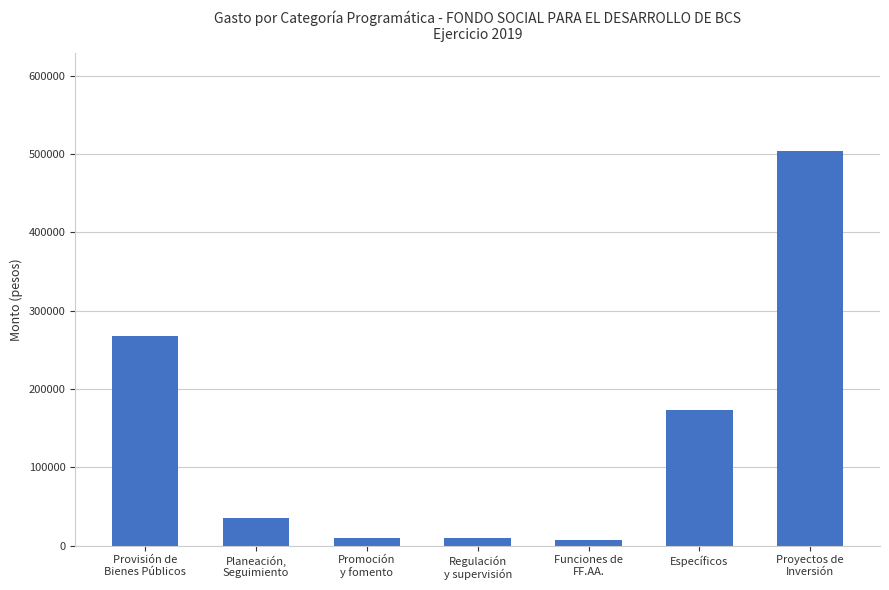

What is the greatest value displayed?

503252.5